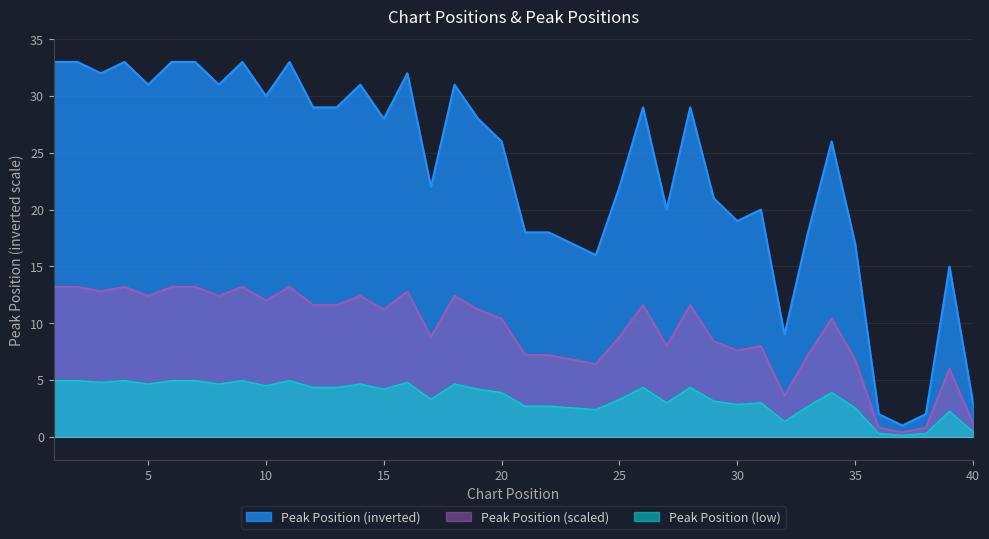

At which category does the chart reach its minimum across all series?

37